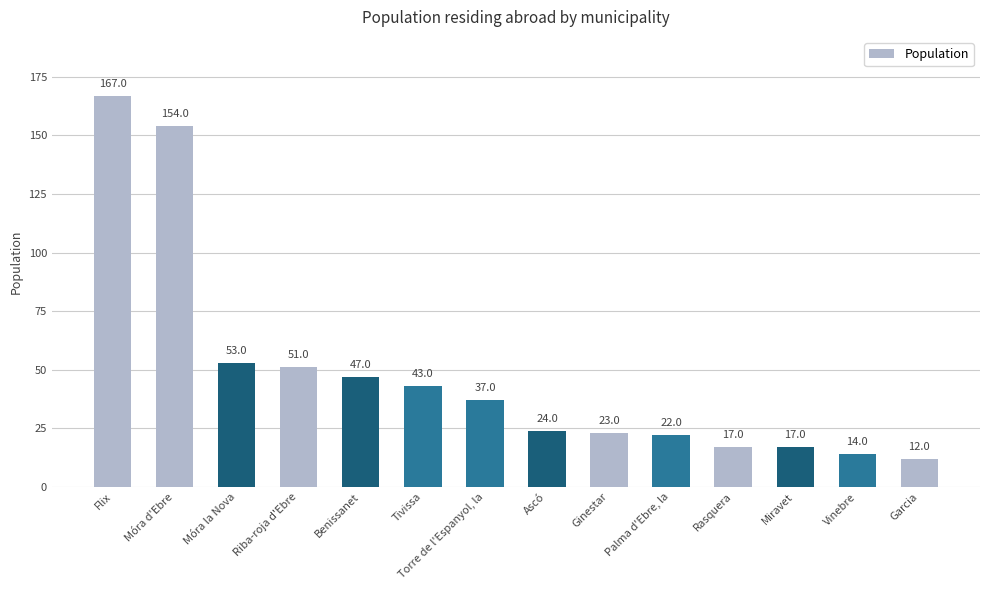

Count the number of categories in the chart.

14